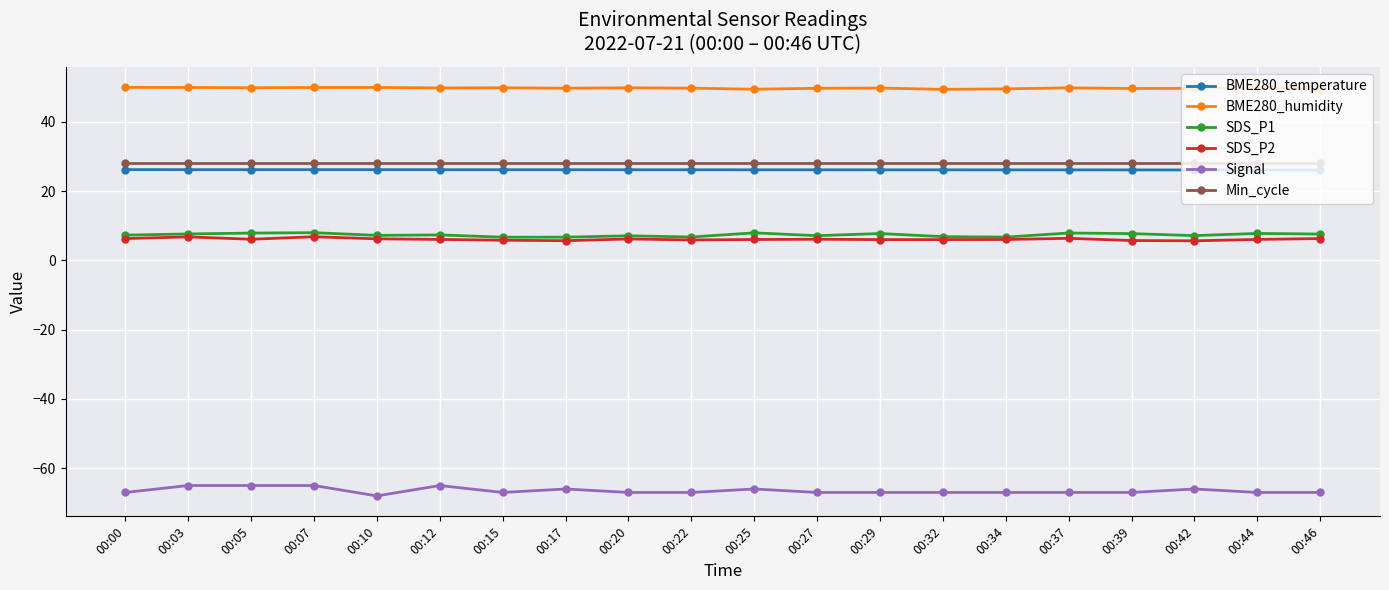

How many categories are shown in the chart?

20